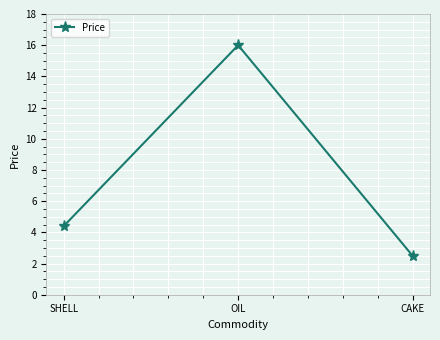

What value does the data have at CAKE?

2.5